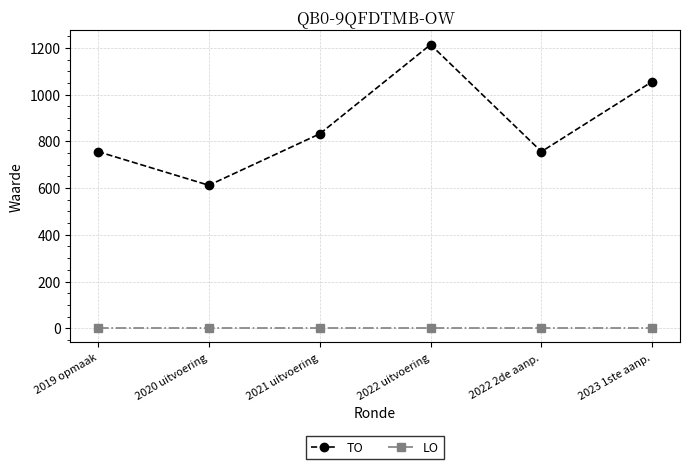

True or false: LO has more than 2 interior local peaks.

False